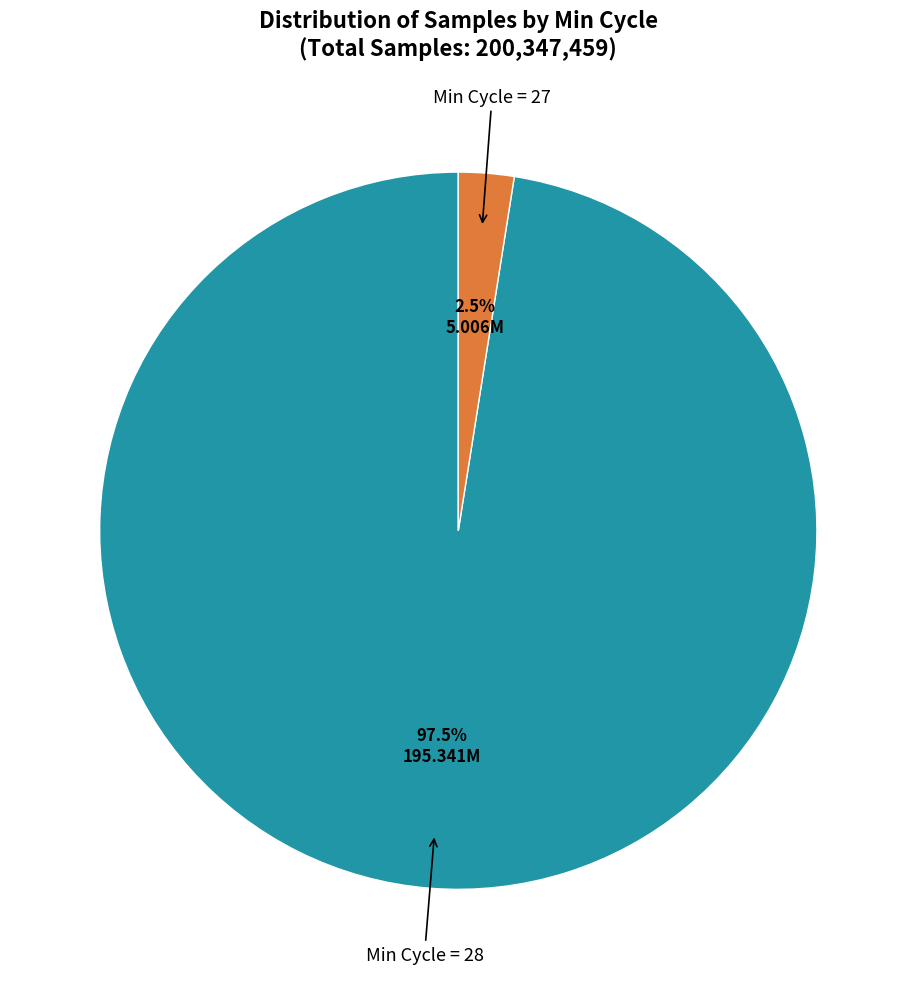

Is there any slice that represents more than half of the pie?

Yes